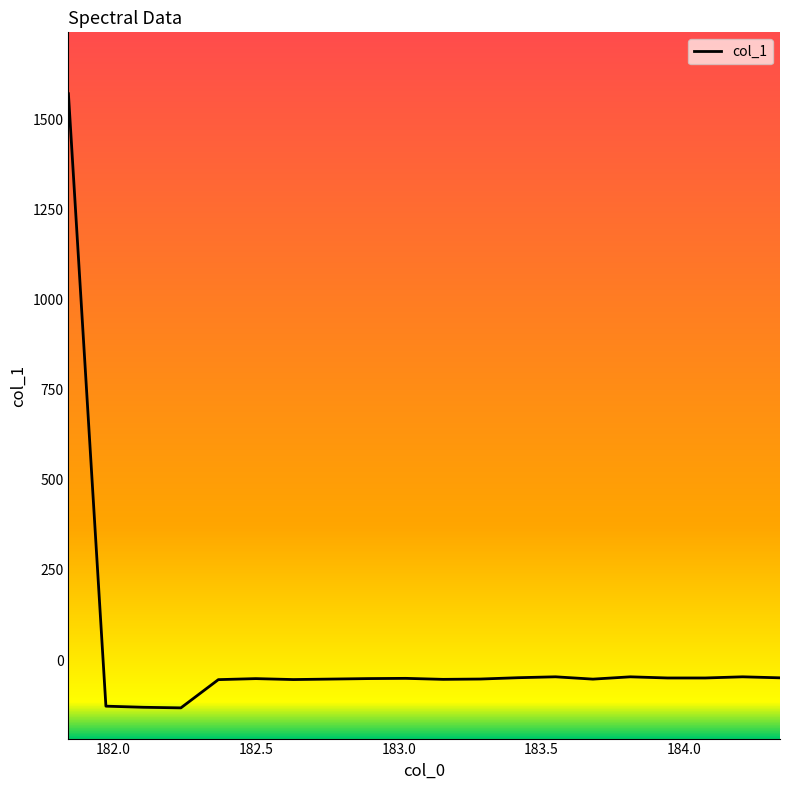

What is the difference between the maximum and minimum values?

1704.2